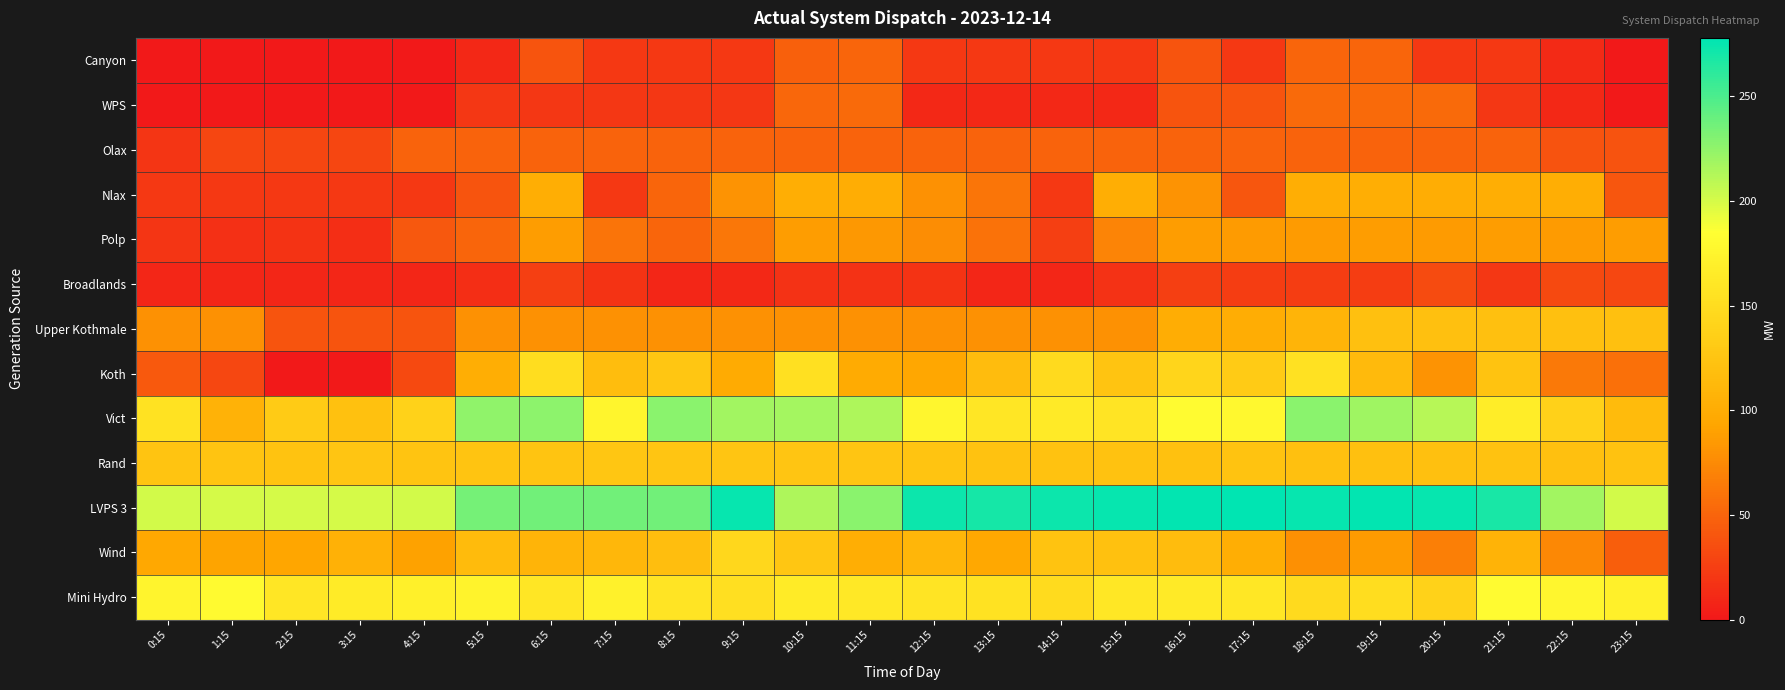

At which category is the sum across all series the highest?

18:15